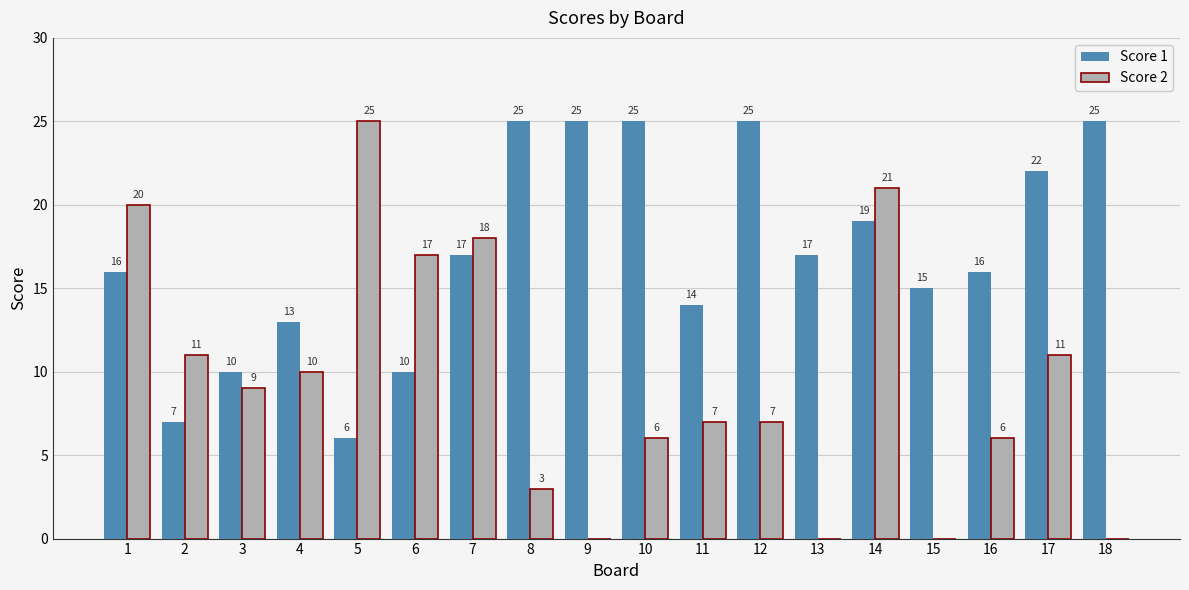

True or false: Score 1 has a value of 10 at 6.

True